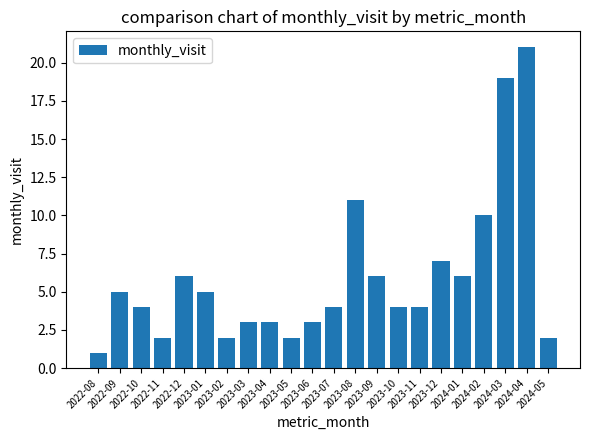

What is the greatest value displayed?

21